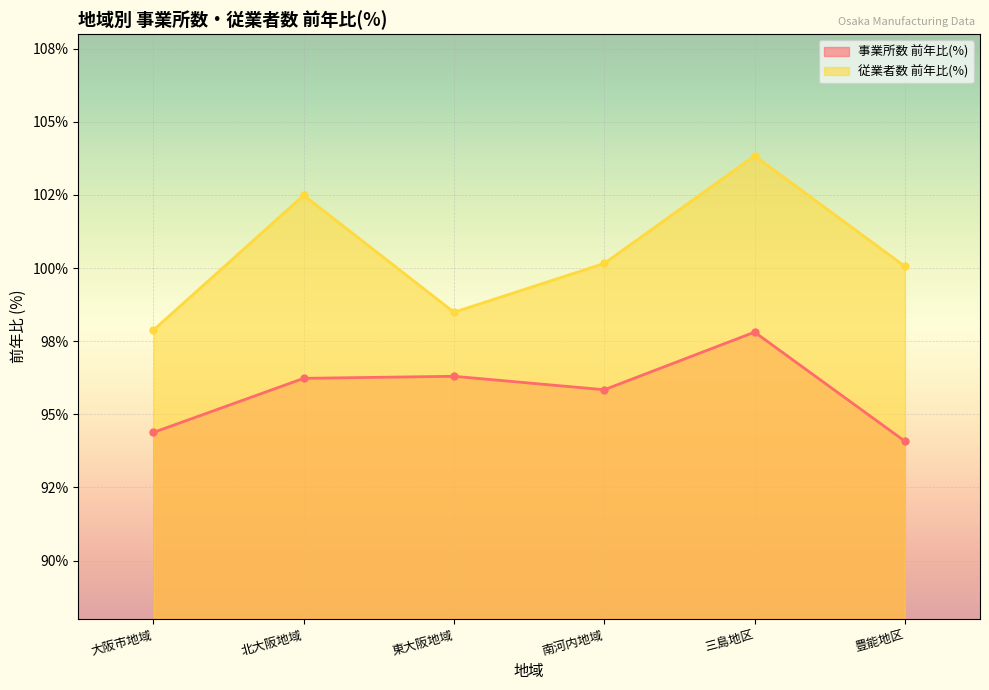

What is the spread (max minus min) of values at 豊能地区?

6.0